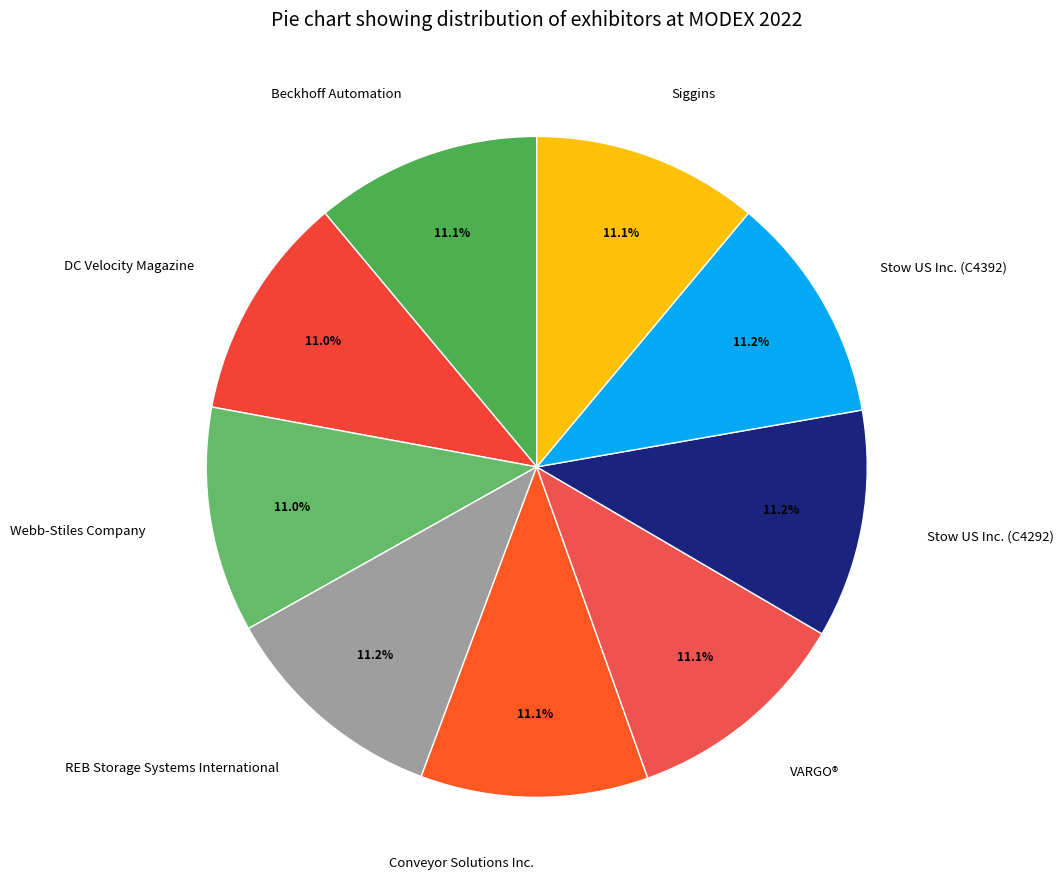

What is the ratio of the value at Stow US Inc. (C4292) to the value at Webb-Stiles Company?

1.0